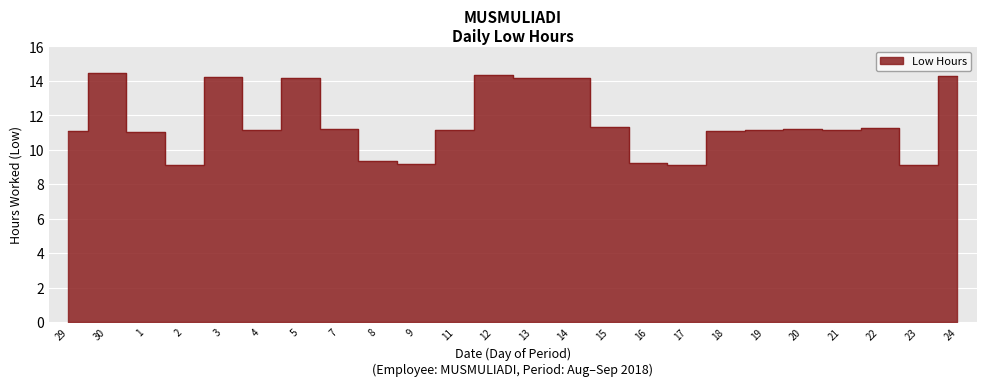

How many points are higher than both their immediate neighbors (excluding endpoints)?

6